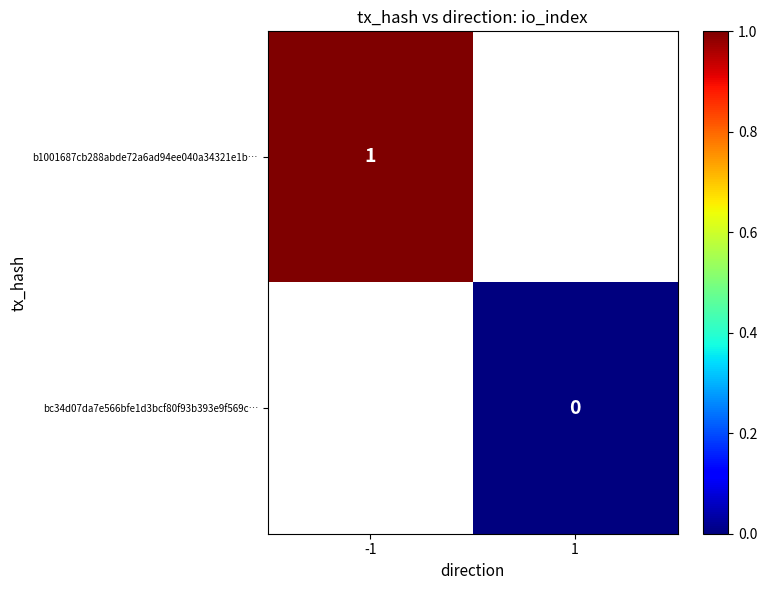

Is it true that b1001687cb288abde72a6ad94ee040a34321e1b… equals 1 at -1?

True